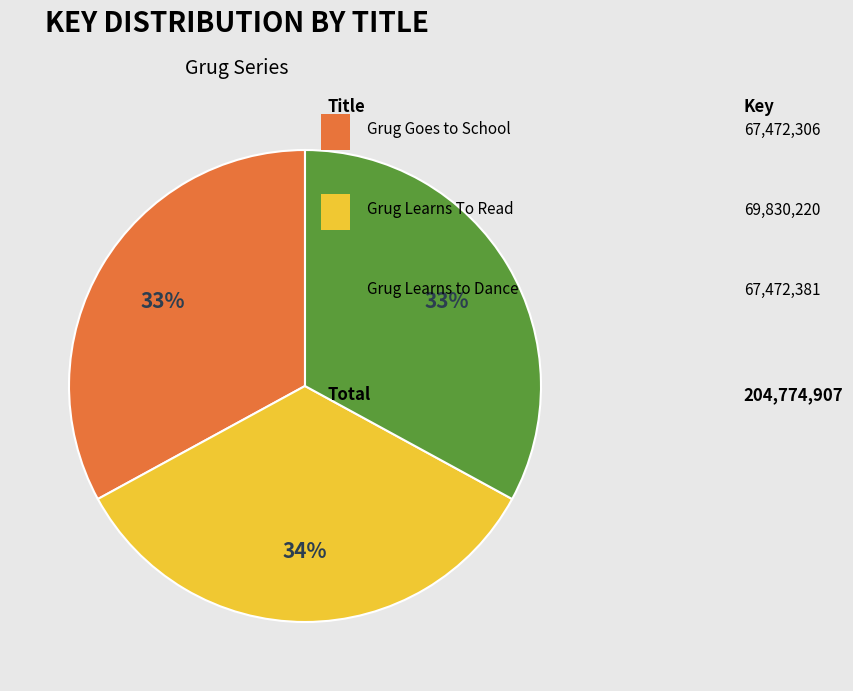

Is there a majority slice in this chart?

No